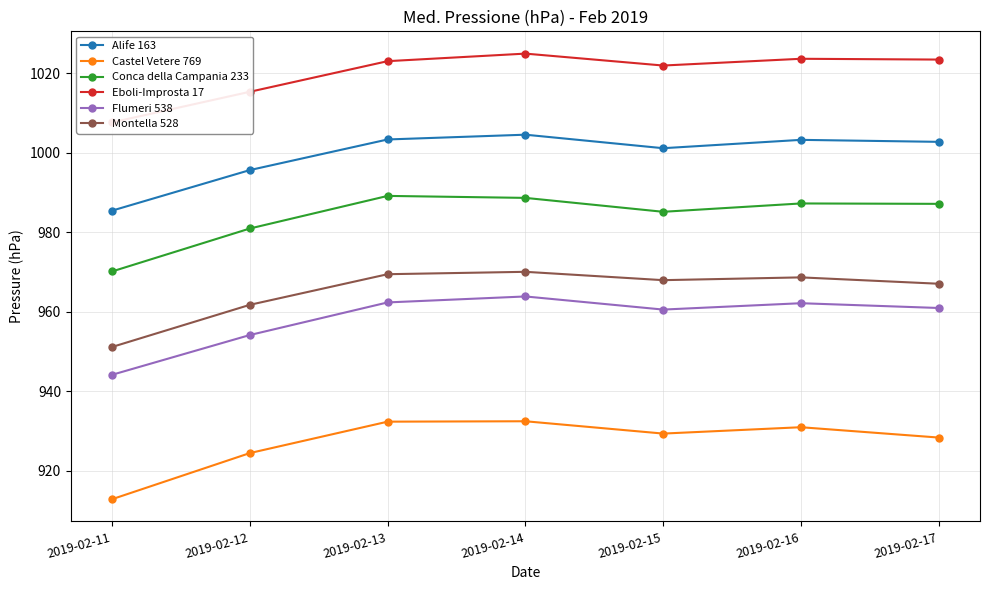

Reading right to left, what are all the values shown in this chart?

Alife 163: 2019-02-17=1002.7	2019-02-16=1003.2	2019-02-15=1001.1	2019-02-14=1004.5	2019-02-13=1003.3	2019-02-12=995.6	2019-02-11=985.4
Castel Vetere 769: 2019-02-17=928.3	2019-02-16=930.9	2019-02-15=929.3	2019-02-14=932.4	2019-02-13=932.3	2019-02-12=924.4	2019-02-11=912.8
Conca della Campania 233: 2019-02-17=987.1	2019-02-16=987.2	2019-02-15=985.1	2019-02-14=988.6	2019-02-13=989.1	2019-02-12=980.9	2019-02-11=970.1
Eboli-Improsta 17: 2019-02-17=1023.4	2019-02-16=1023.6	2019-02-15=1021.9	2019-02-14=1024.9	2019-02-13=1023.0	2019-02-12=1015.3	2019-02-11=1007.6
Flumeri 538: 2019-02-17=960.9	2019-02-16=962.1	2019-02-15=960.5	2019-02-14=963.8	2019-02-13=962.3	2019-02-12=954.1	2019-02-11=944.1
Montella 528: 2019-02-17=967.0	2019-02-16=968.6	2019-02-15=967.9	2019-02-14=970.0	2019-02-13=969.4	2019-02-12=961.7	2019-02-11=951.1